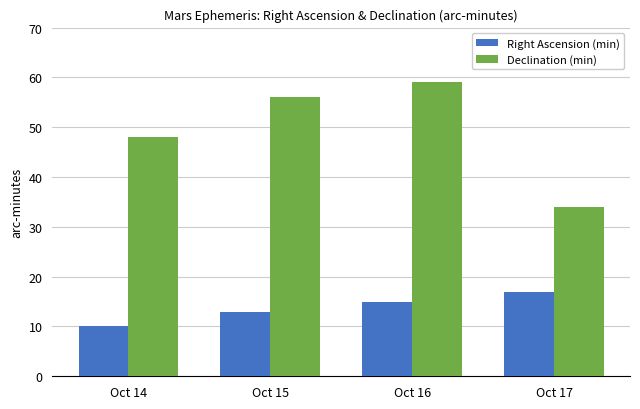

Which series has the widest spread of values?

Declination (min)